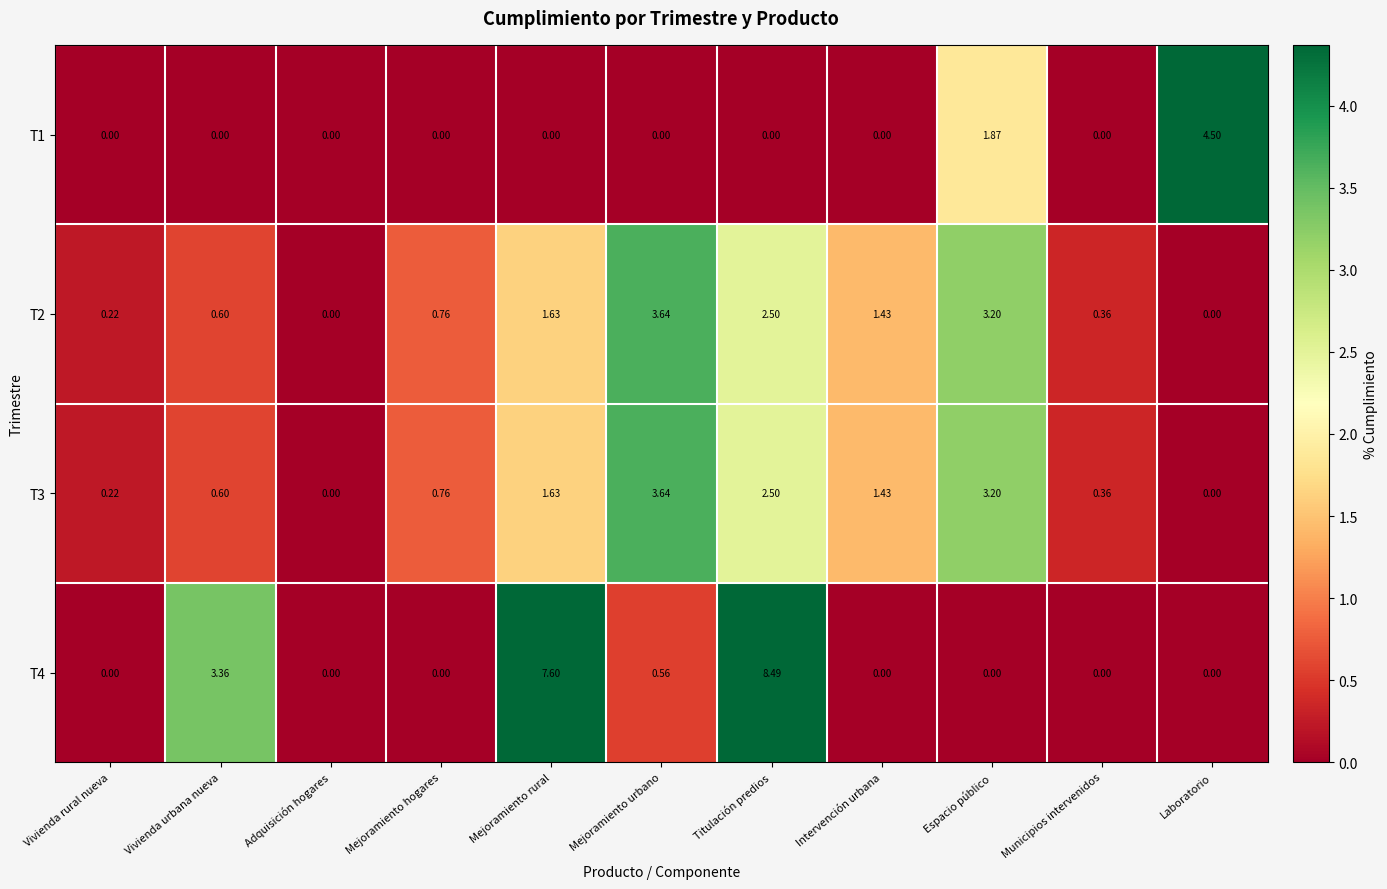

At which category is the sum across all series the highest?

Titulación predios